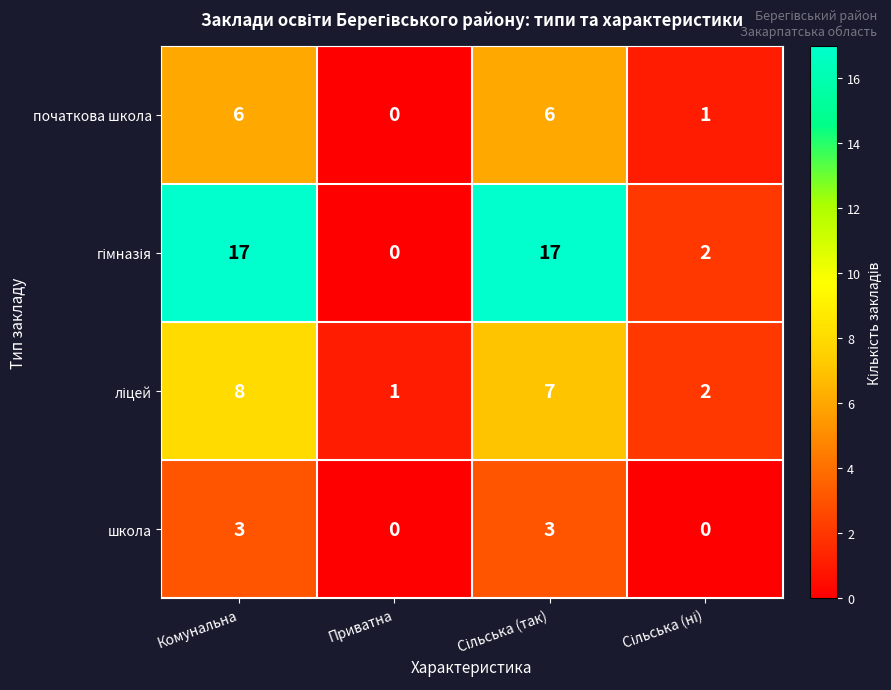

What is the highest value of the початкова школа series?

6